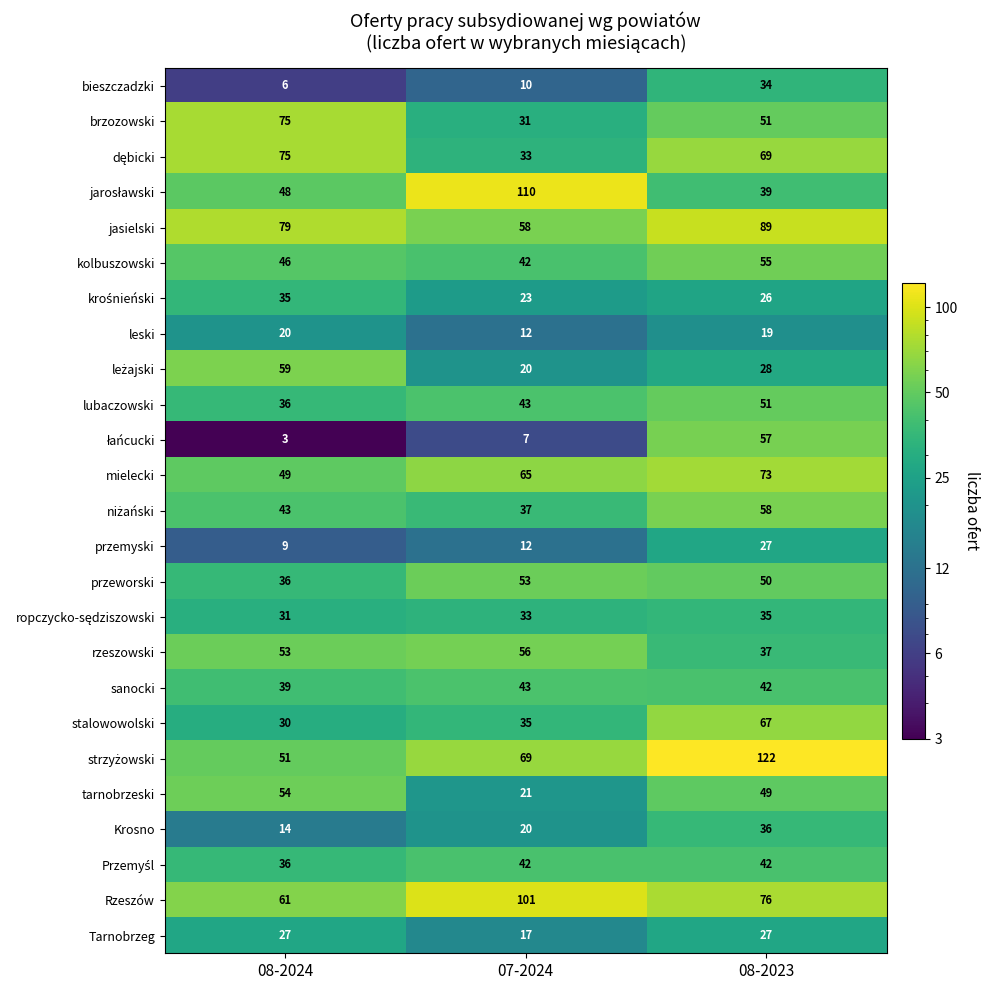

What is the sum of the stalowowolski values at 08-2024 and 07-2024?

65